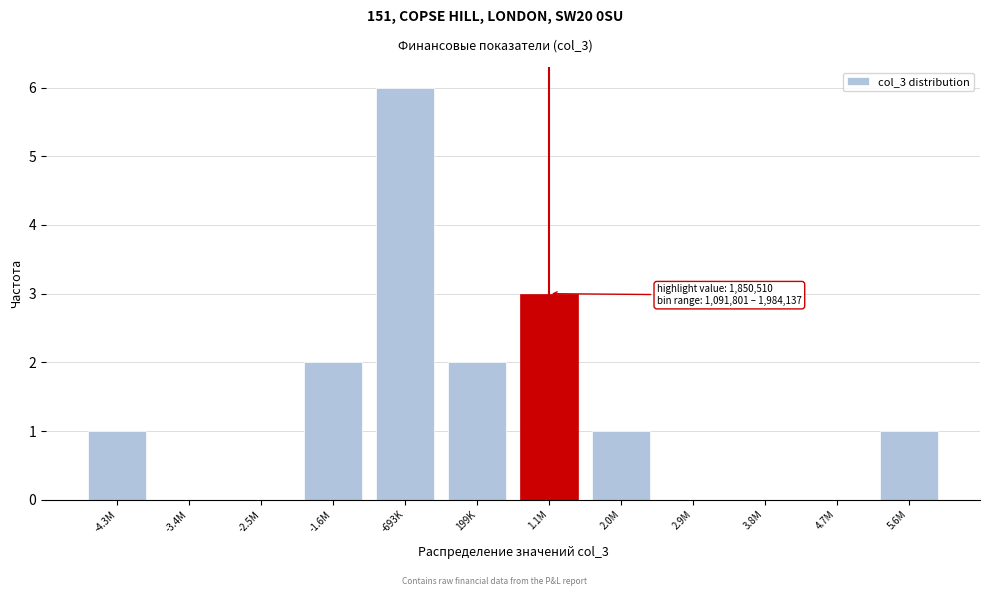

Reading right to left, extract all data points from this chart.

5.6M=1	4.7M=0	3.8M=0	2.9M=0	2.0M=1	1.1M=3	199K=2	-693K=6	-1.6M=2	-2.5M=0	-3.4M=0	-4.3M=1